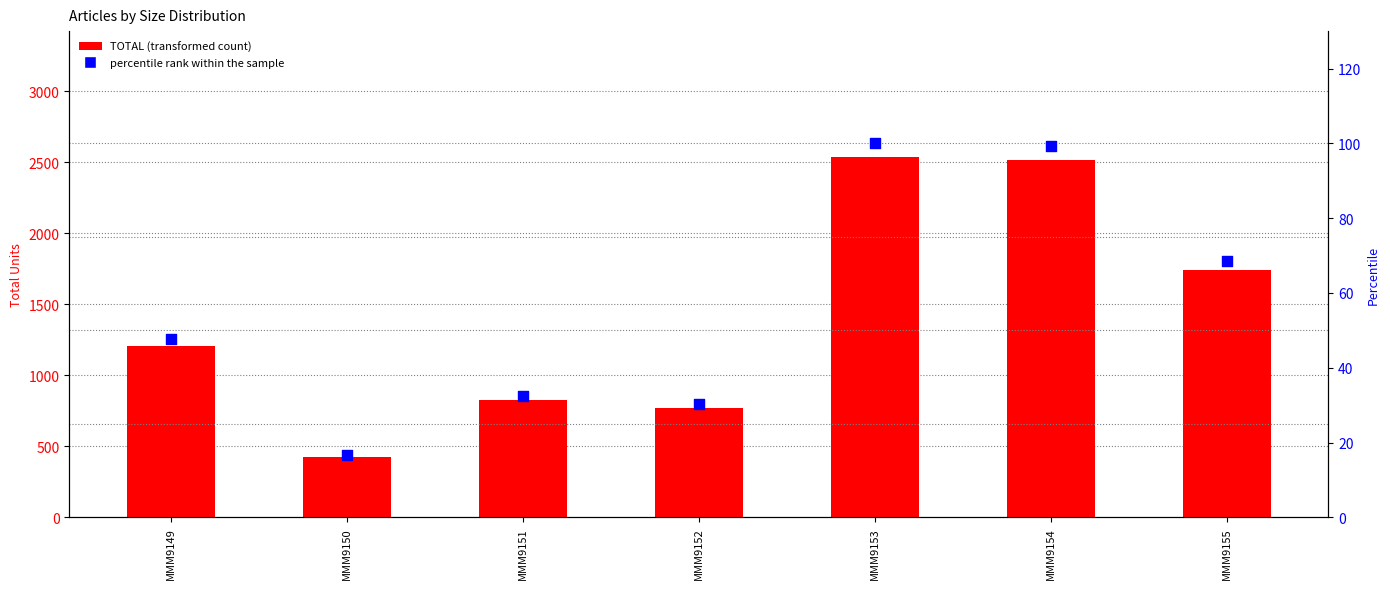

Is the value of percentile rank within the sample at MMM9155 greater than the value of TOTAL at MMM9151?

No